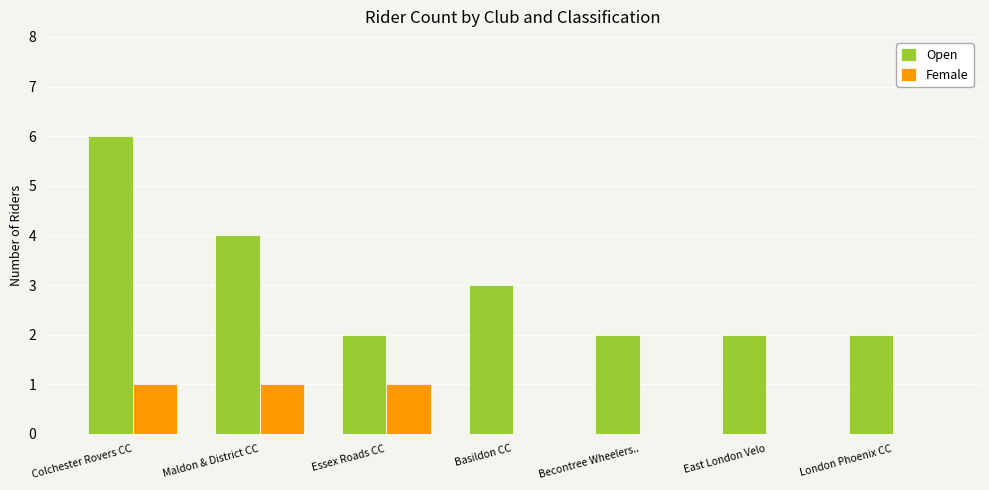

Reading left to right, transcribe all the data shown in this chart.

Open: Colchester Rovers CC=6	Maldon & District CC=4	Basildon CC=3	Essex Roads CC=2	Chelmer CC=2	Finsbury Park CC=2	London Phoenix CC=2
Female: Colchester Rovers CC=1	Maldon & District CC=1	Basildon CC=0	Essex Roads CC=1	Chelmer CC=0	Finsbury Park CC=0	London Phoenix CC=0